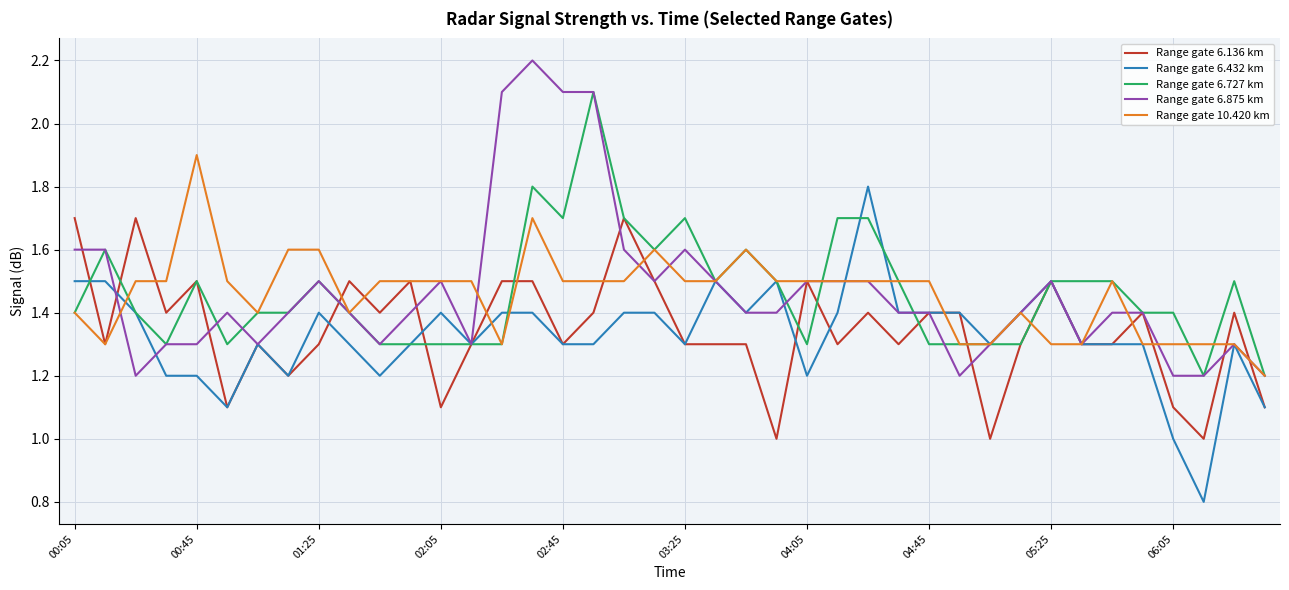

What is the maximum value for Range gate 10.420 km?

1.9